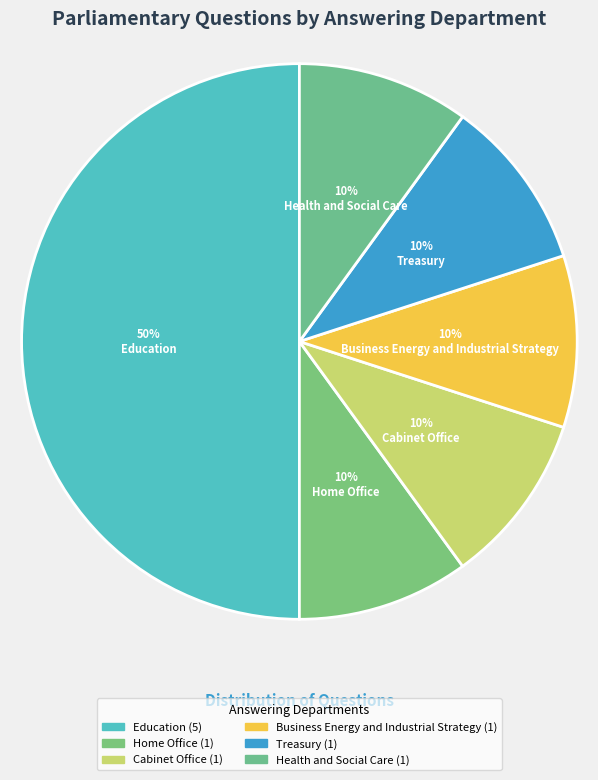

Does Home Office represent more than half of the total?

No